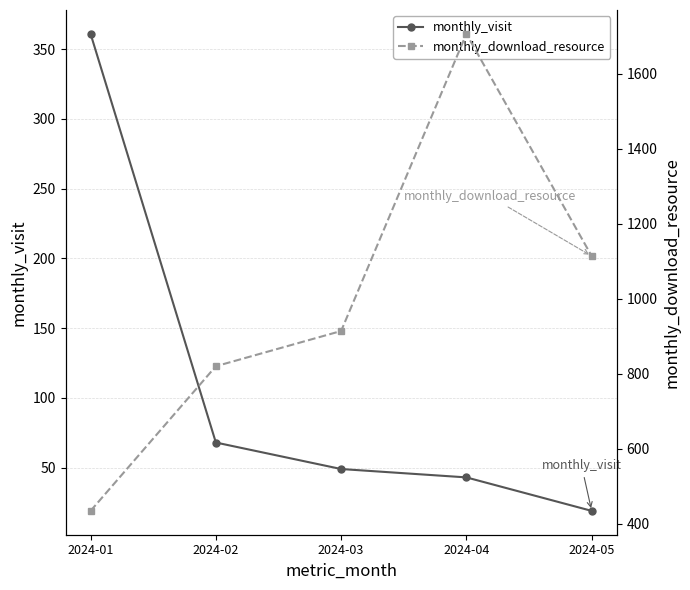

Where is monthly_visit nearest to the value 190?

2024-02